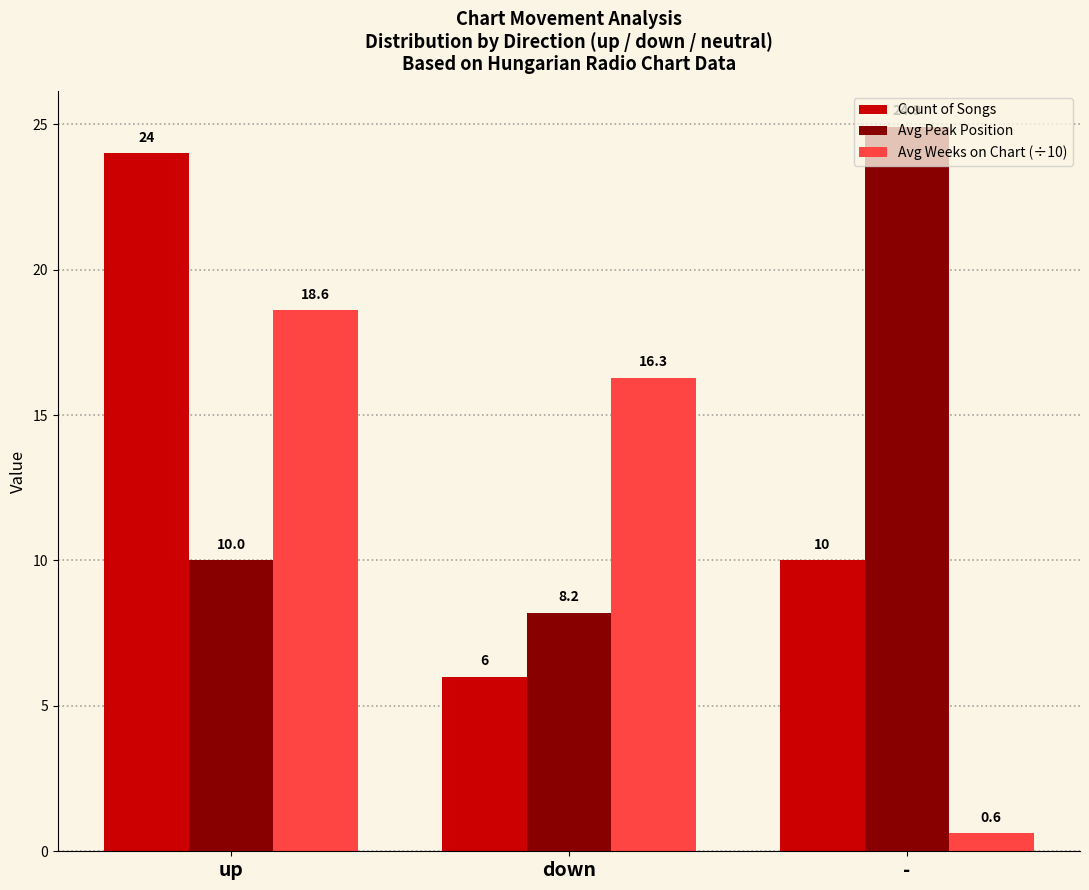

Reading left to right, transcribe all the data shown in this chart.

Count of Songs: 24.0	6.0	10.0
Avg Peak Position: 10.0	8.2	24.9
Avg Weeks on Chart (÷10): 18.6	16.3	0.6